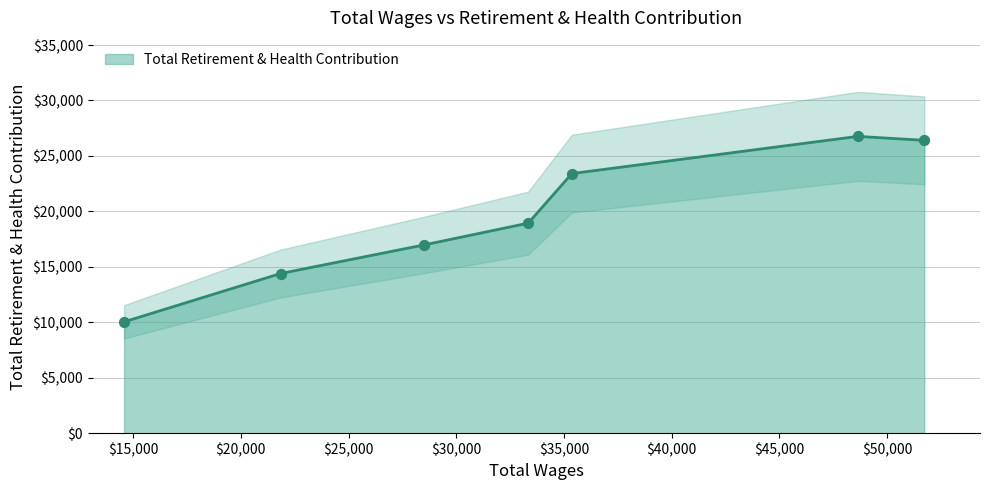

What is the change in value from 51726 to 14582?

-16371